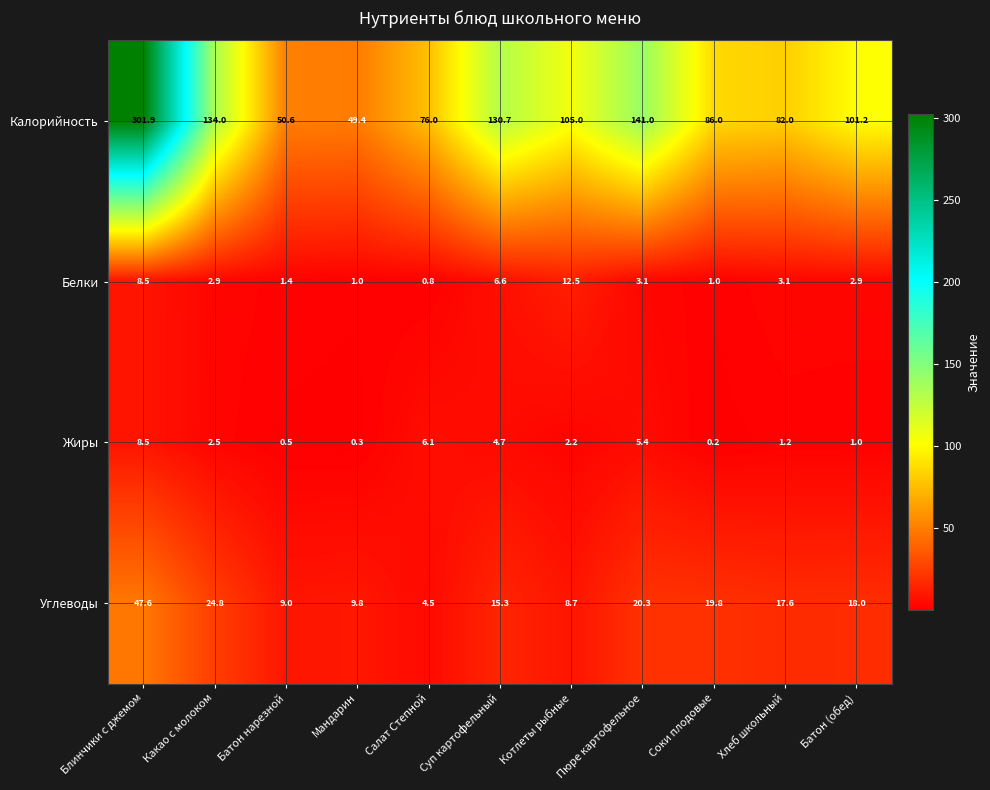

What is the total value across all series at Суп картофельный?

157.3